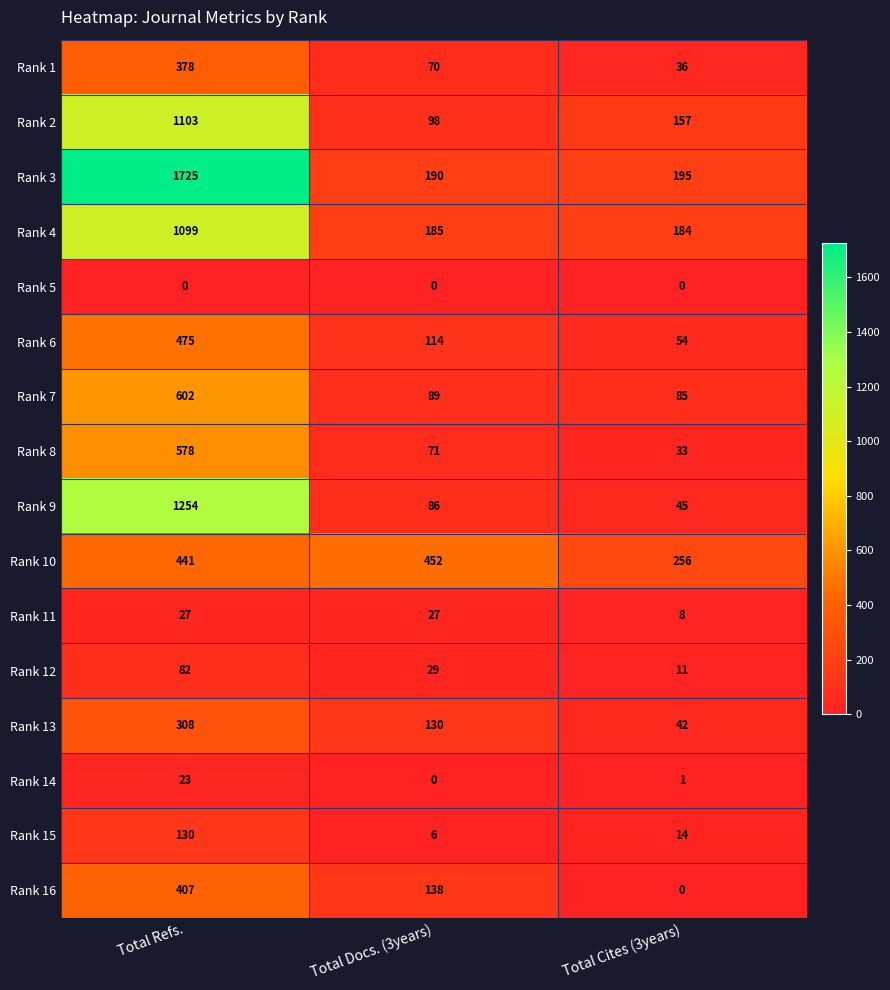

What is the difference between the maximum and minimum values in the Rank 10 series?

196